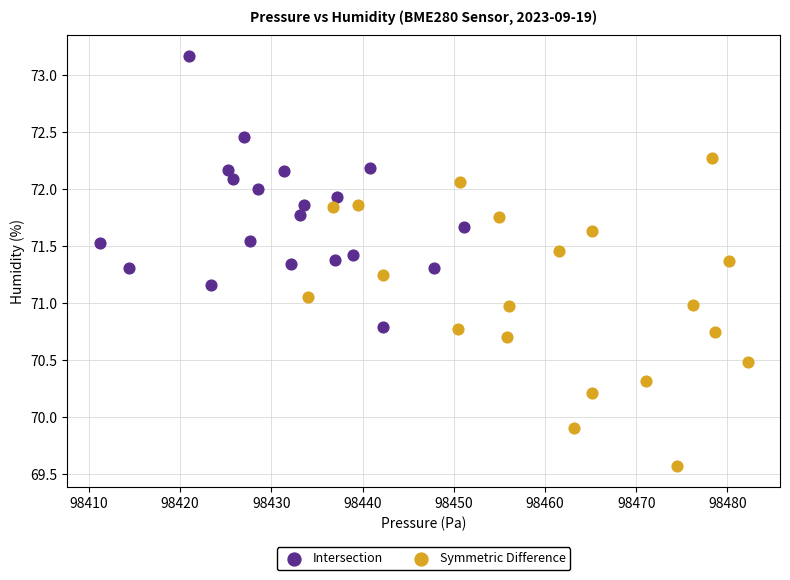

Which series contains the highest Y value?

Intersection